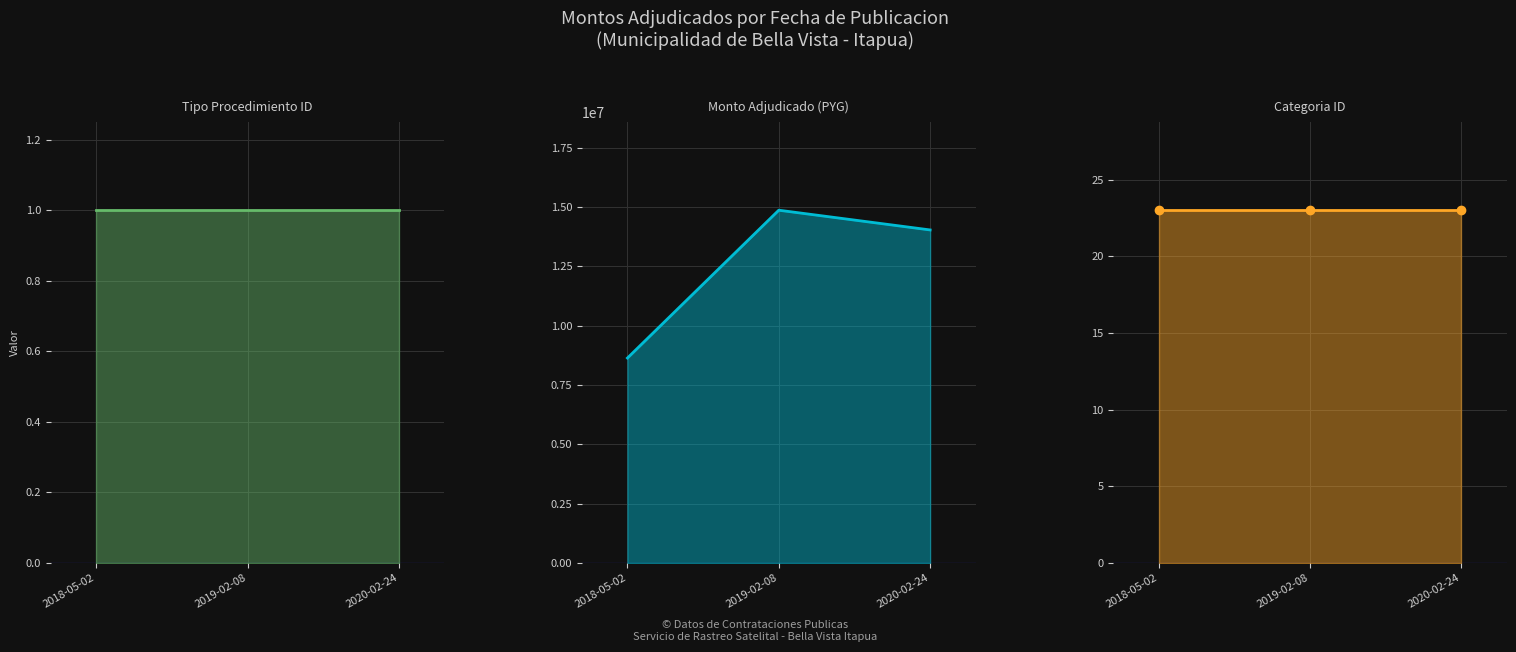

At which category is the sum across all series the highest?

2019-02-08